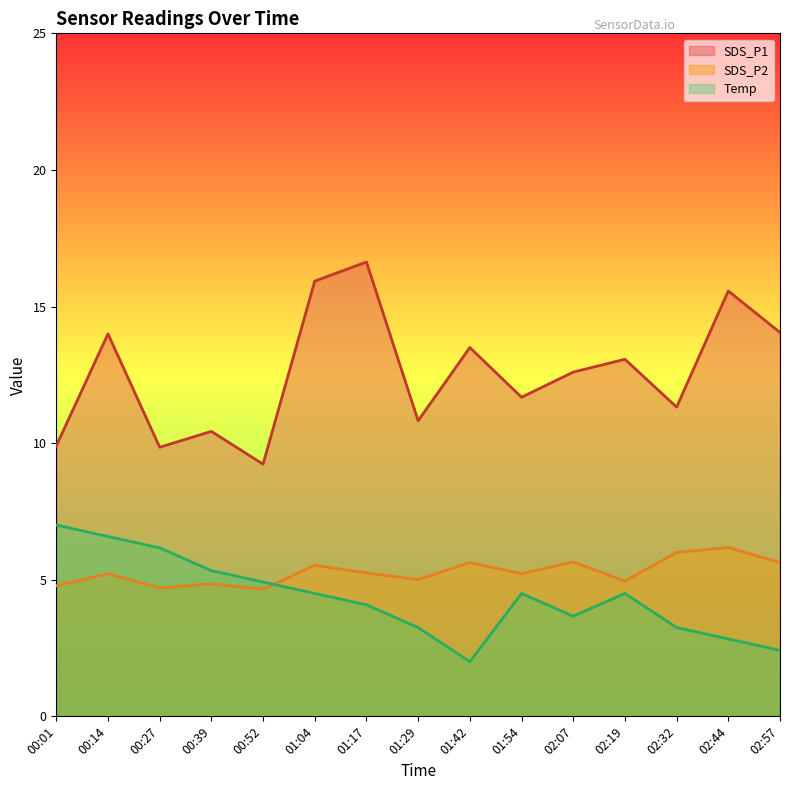

True or false: SDS_P2 has more than 0 points higher than both neighbors.

True